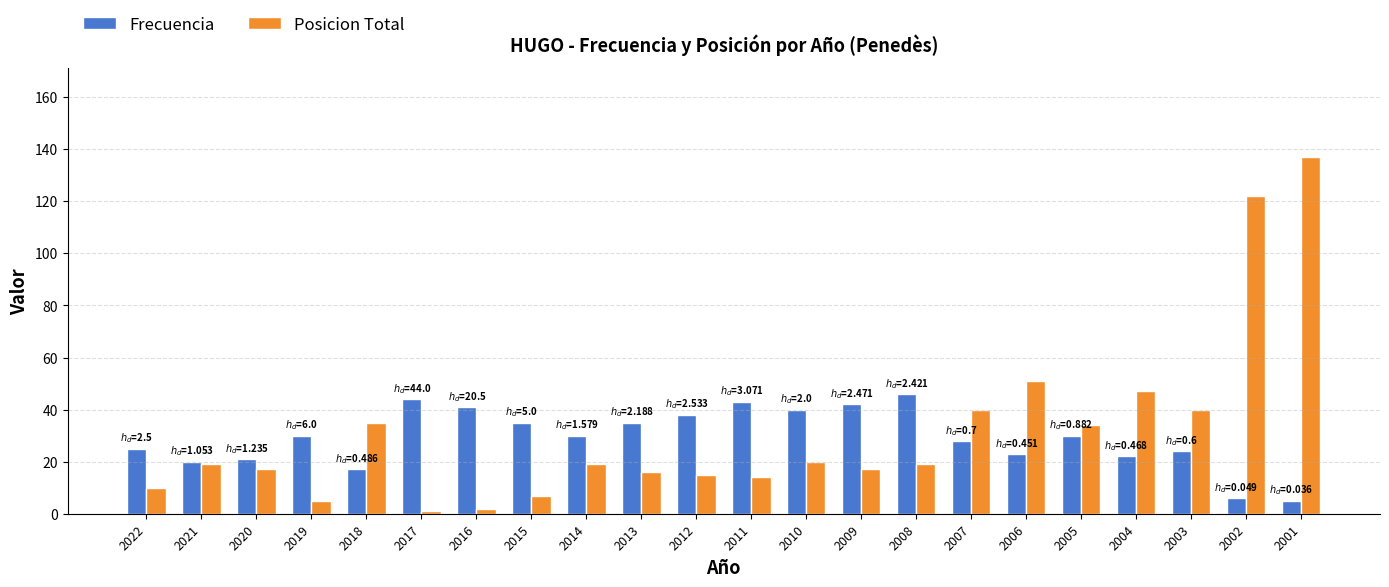

Is the value of Frecuencia at 2016 greater than the value of Posicion Total at 2002?

No